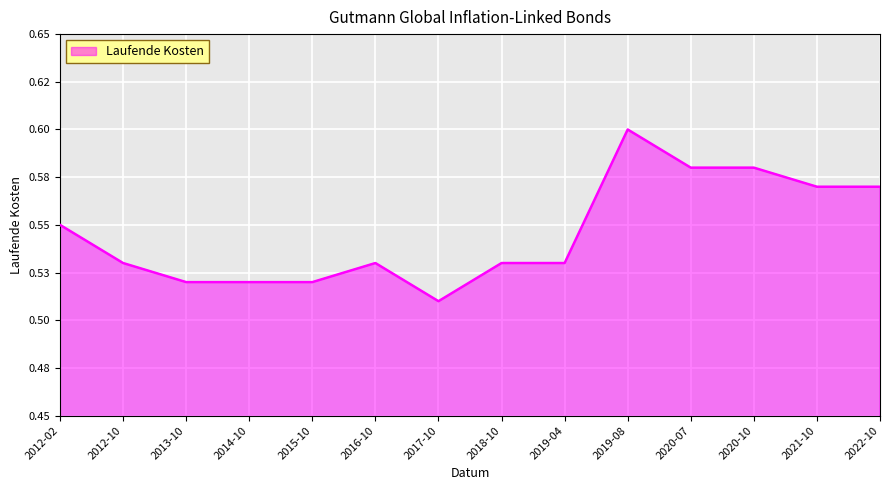

Does the chart have visible grid lines?

Yes